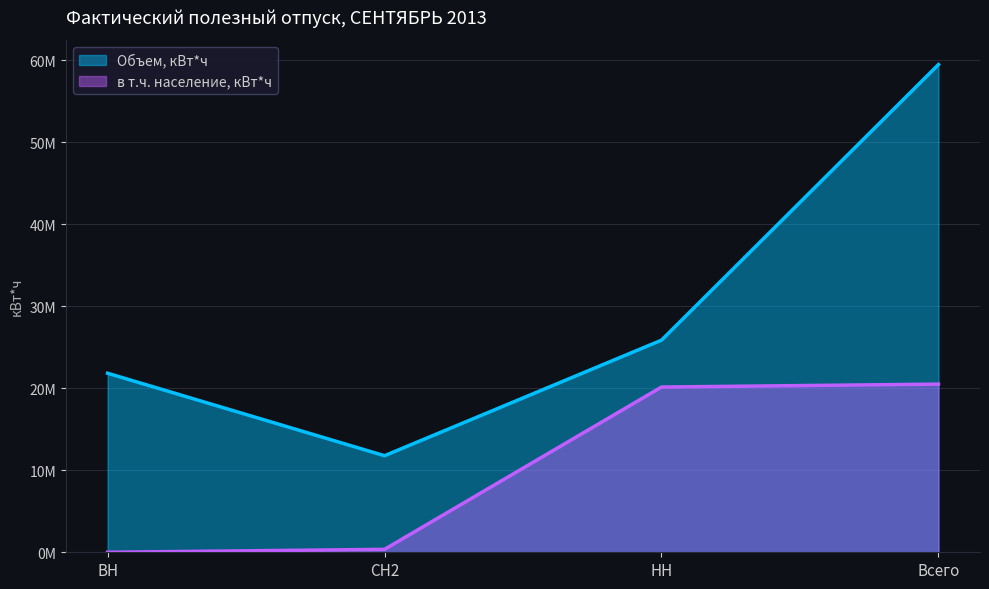

Between НН and Всего, which series saw the biggest shift?

Объем, кВт*ч